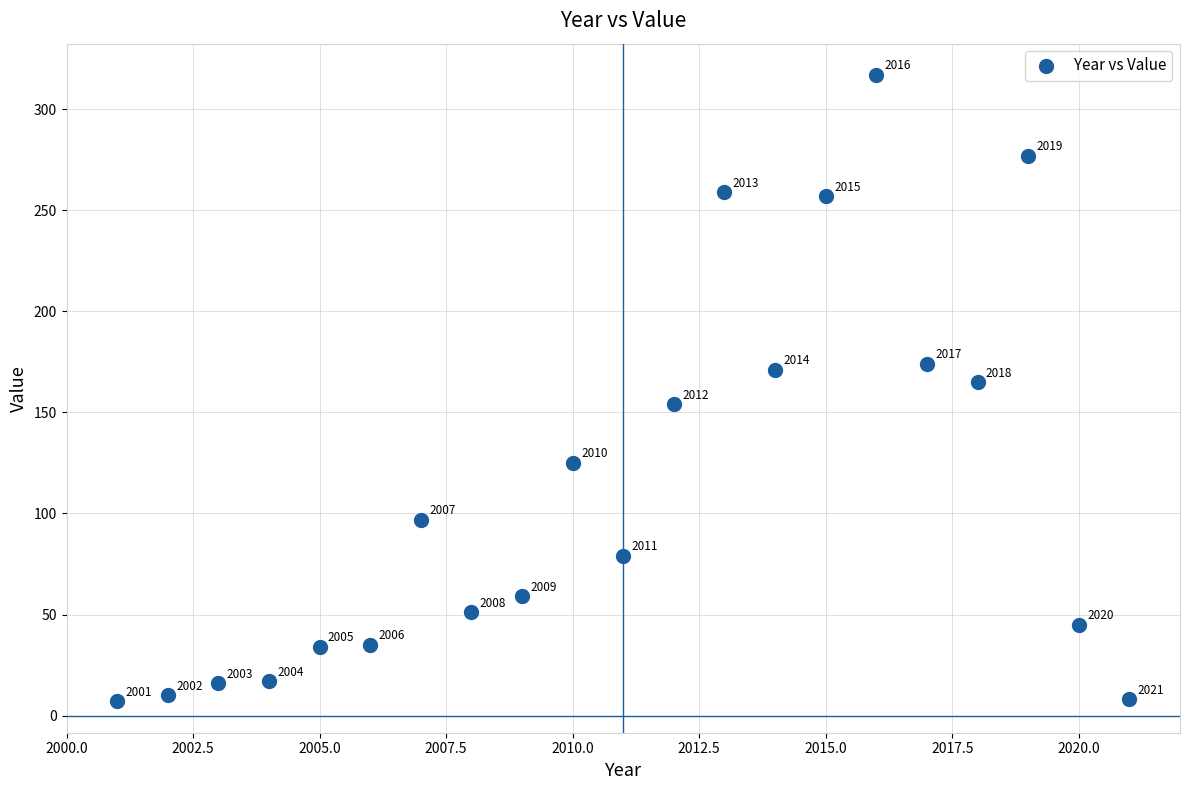

What is the range of Y values (max minus min)?

310